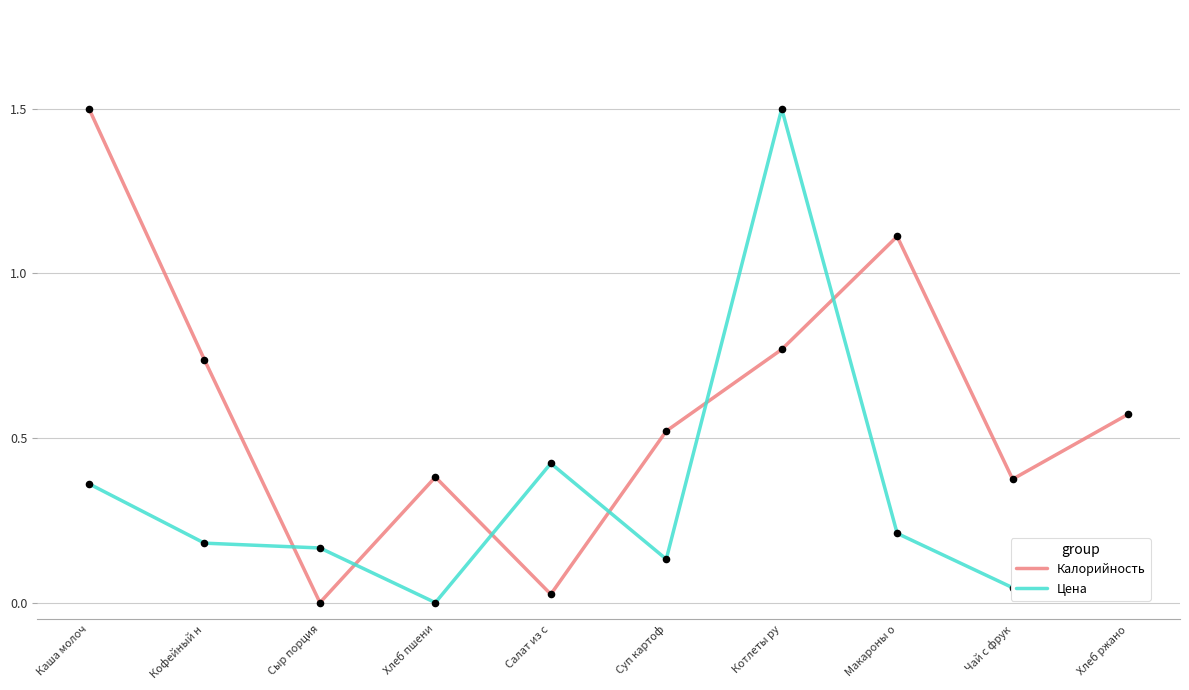

What is the spread (max minus min) of values at Чай с фрук?

0.3